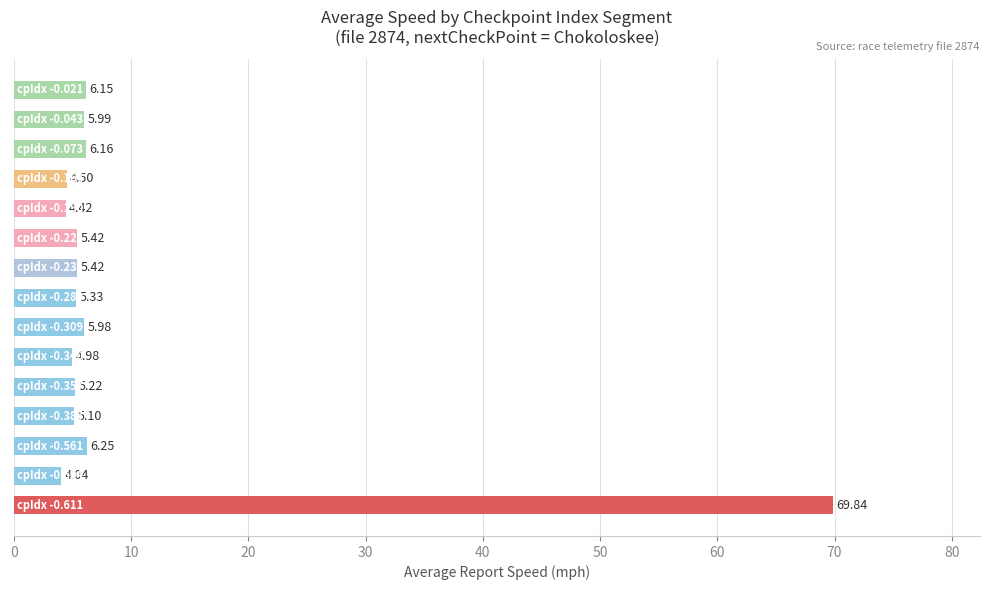

How many bars are there in total?

15